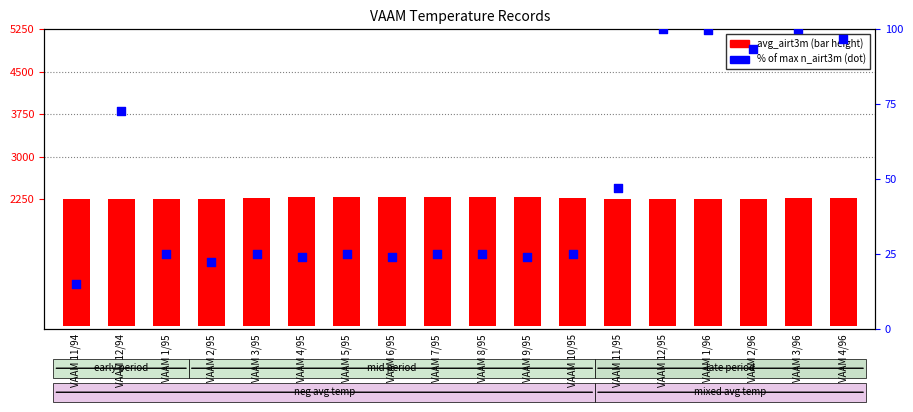

Which series has the largest Y range (max minus min)?

% of max n_airt3m